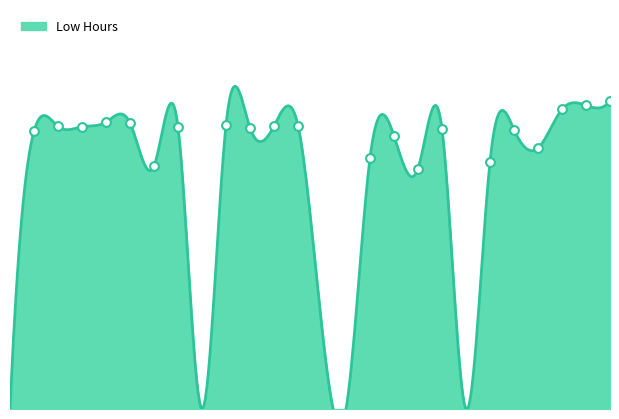

What is the ratio of the value at 25 to the value at 22?

1.1